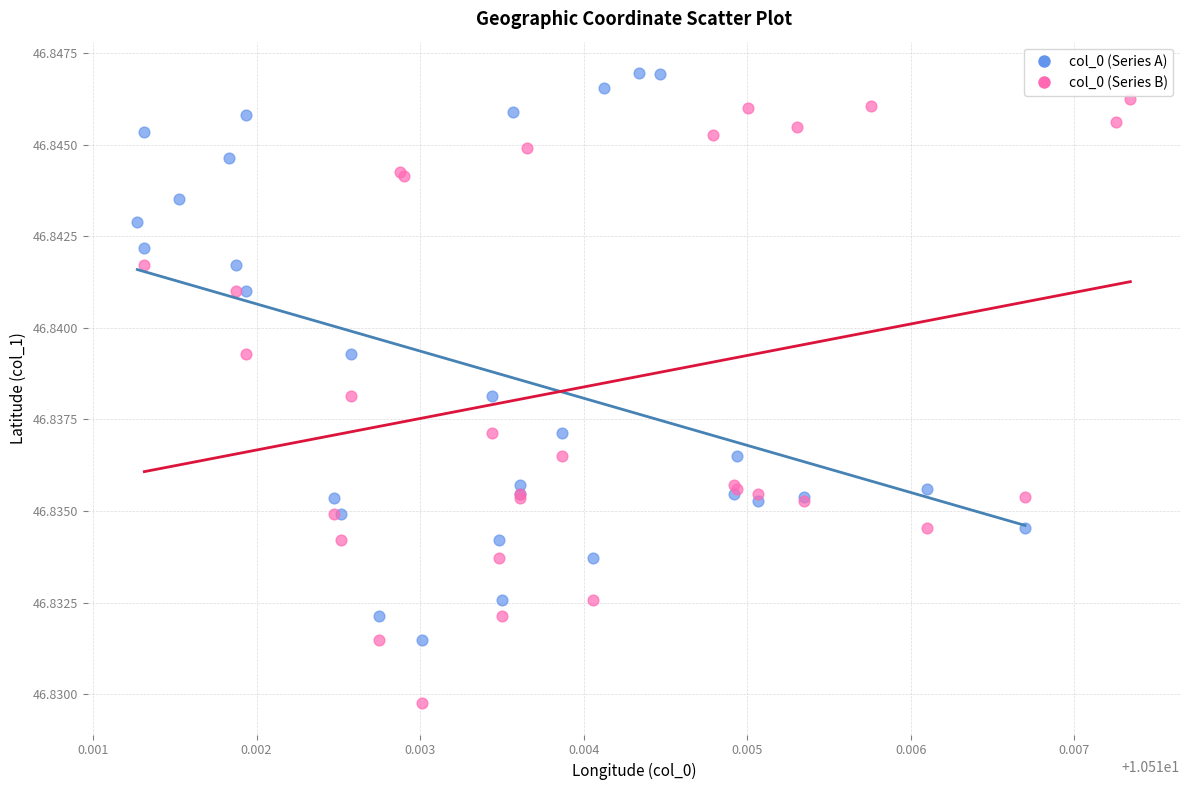

Which series contains the lowest Y value?

col_0 (Series B)